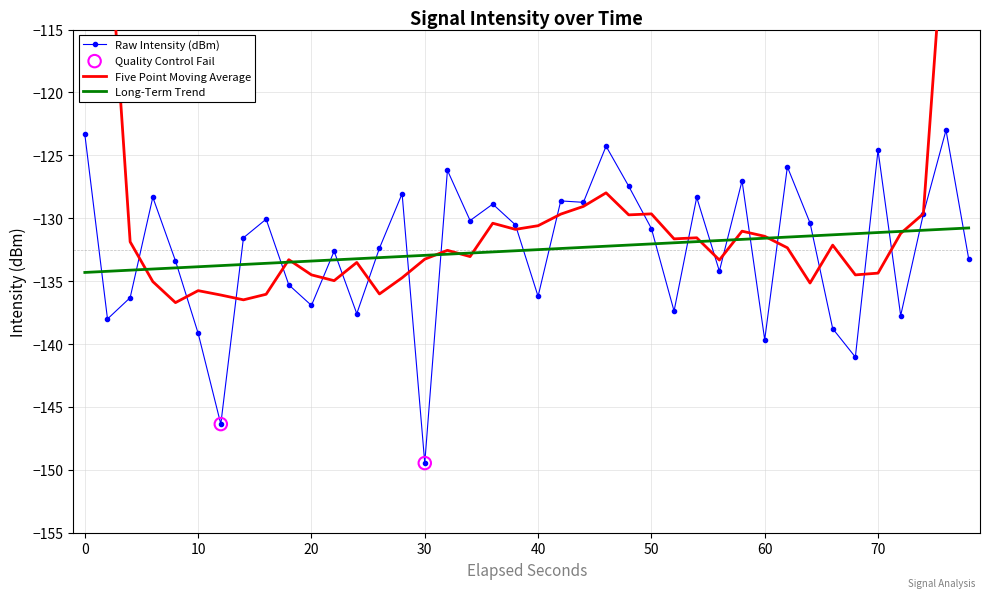

After their last crossing, which series has the higher values: Long-Term Trend or Raw Intensity (dBm)?

Long-Term Trend